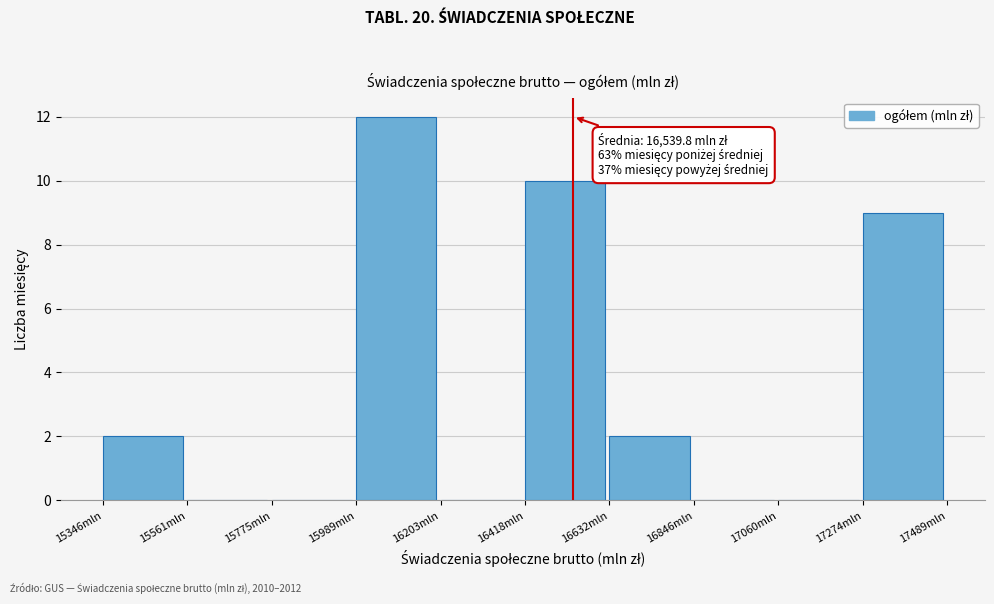

Which range on the x-axis has the tallest bar?

16000 to 16200